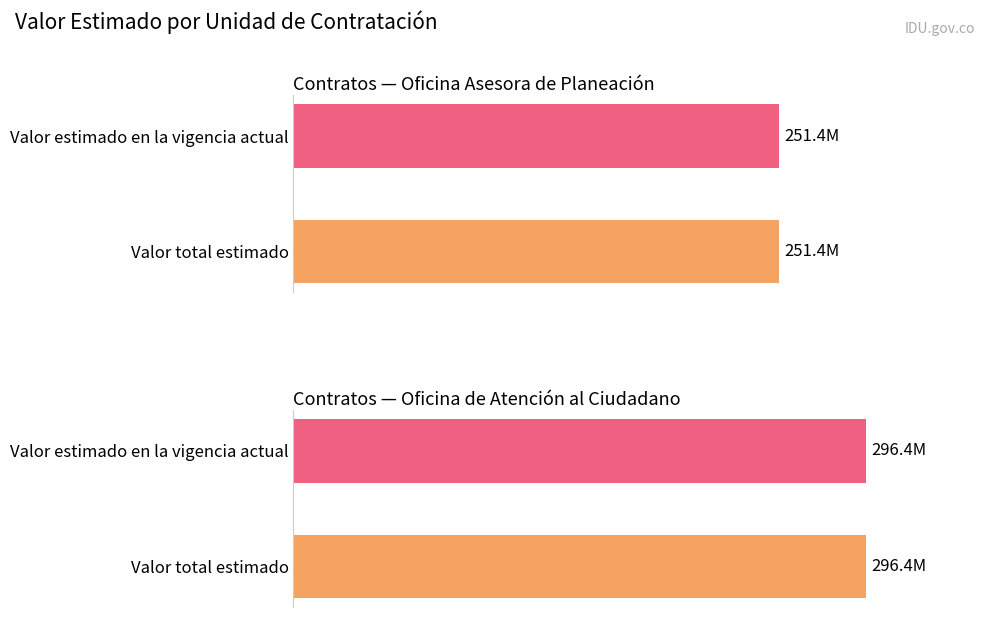

Is it true that Valor estimado en la vigencia actual equals 47987460 at Enero?

False